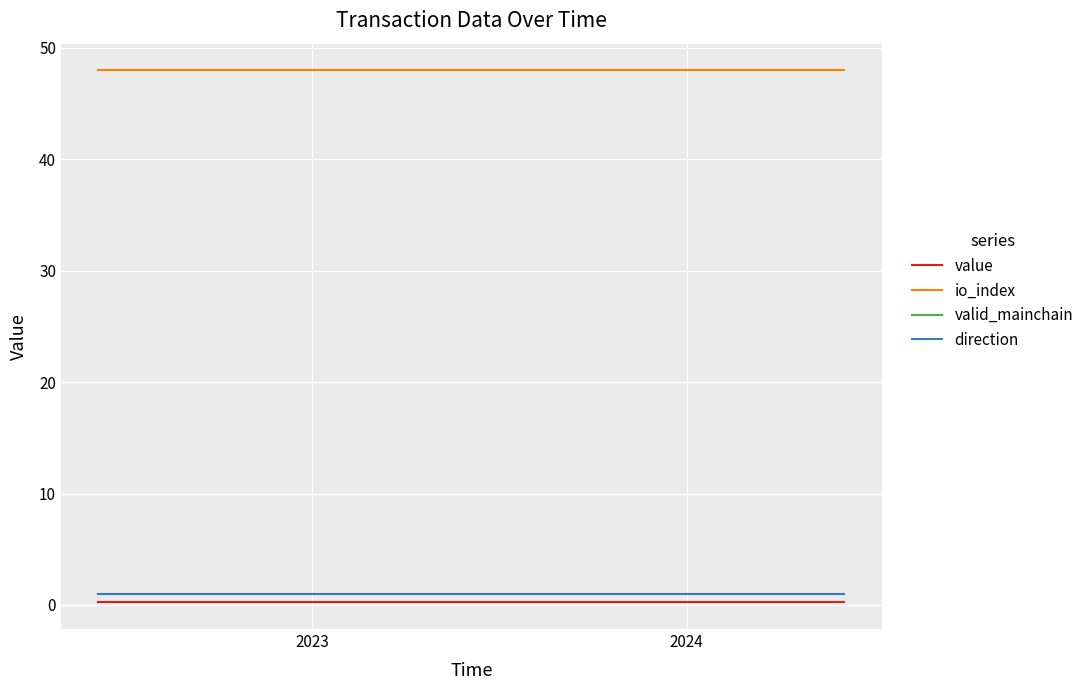

How many lines are shown in the chart?

4